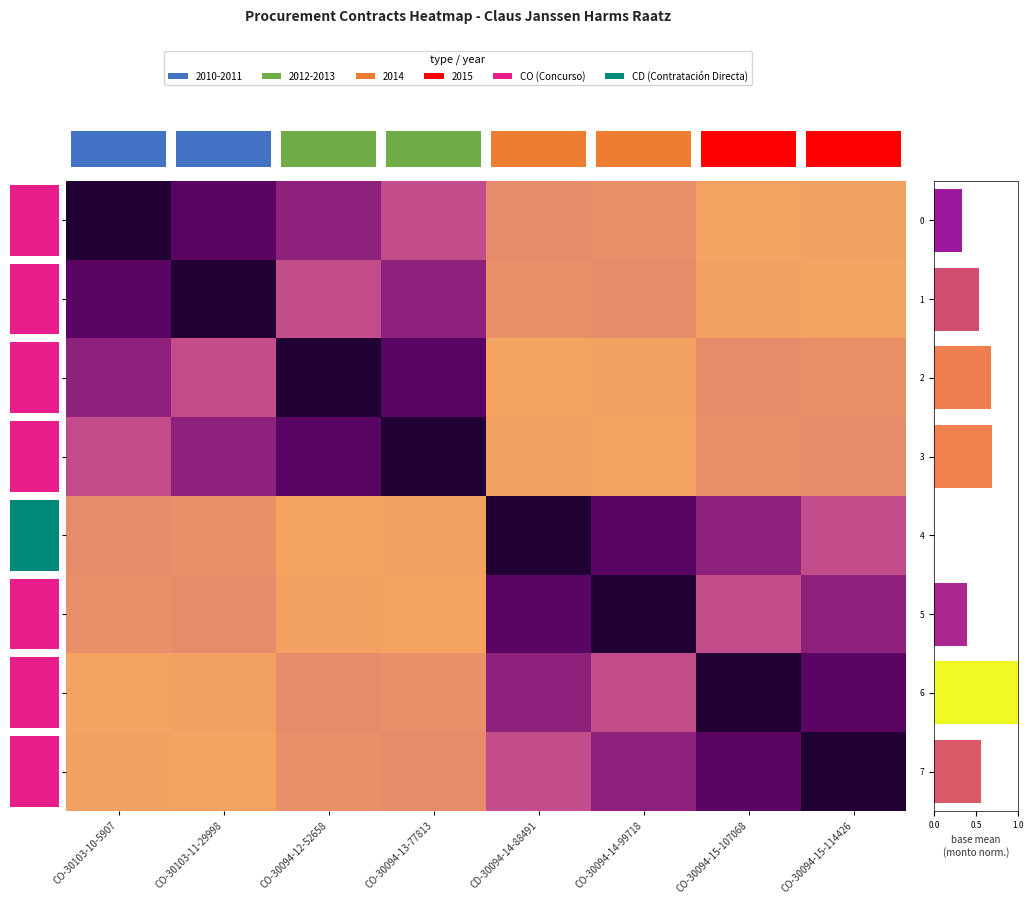

What is the difference between the maximum and second lowest values in the slug-3 (2012) series?

2.2